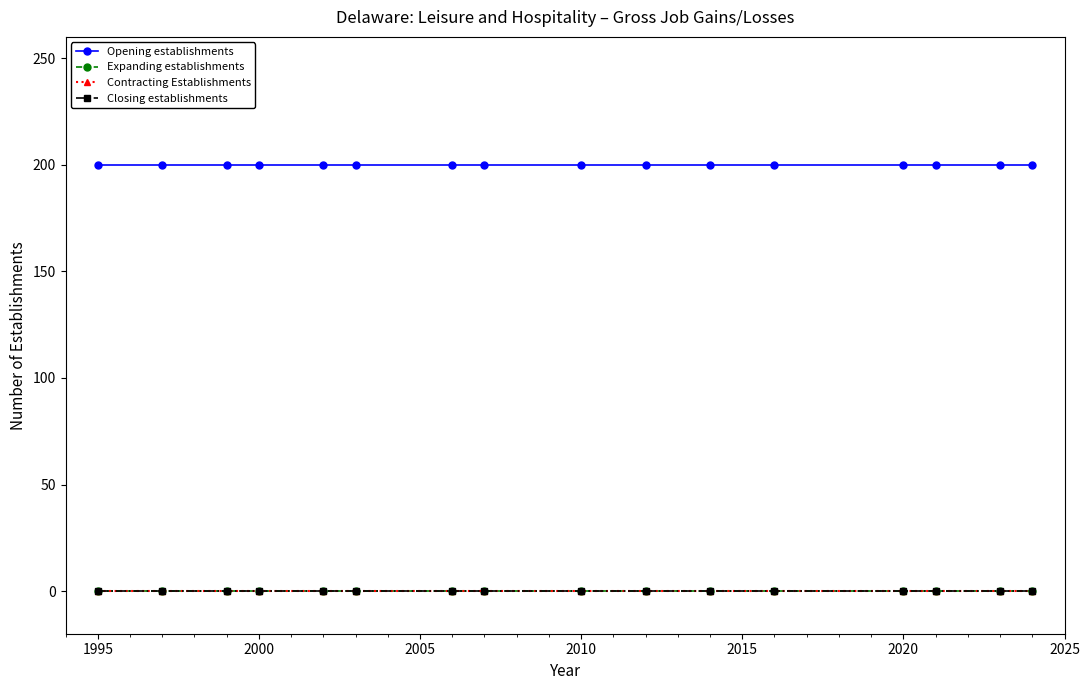

Does the chart have visible grid lines?

No